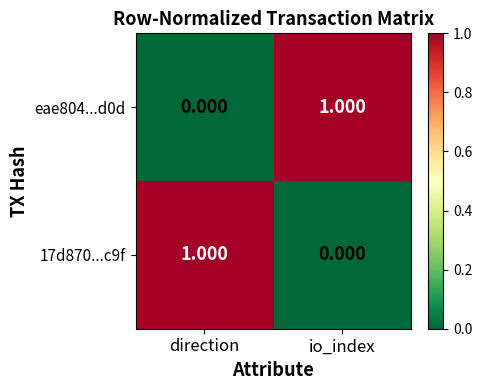

Which category has the lowest value in the 17d870...c9f series?

io_index